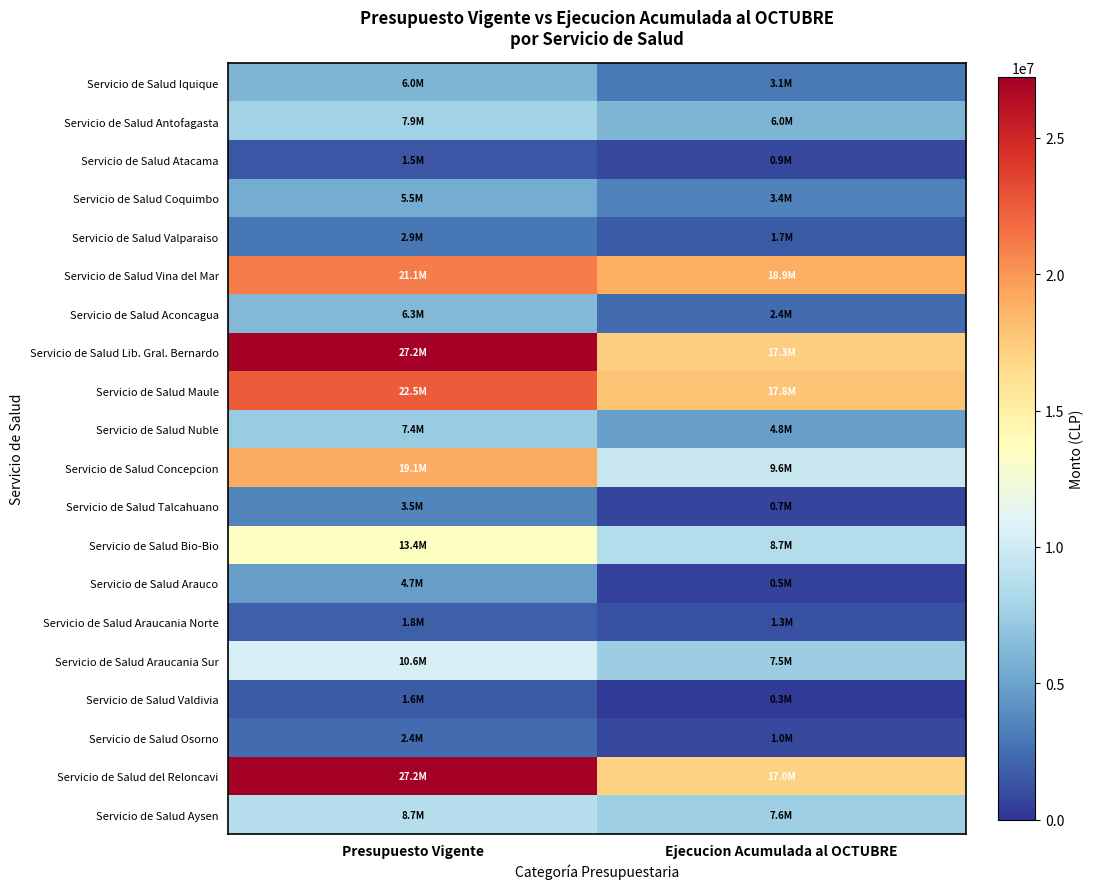

Which category has the highest value across all series?

Presupuesto Vigente